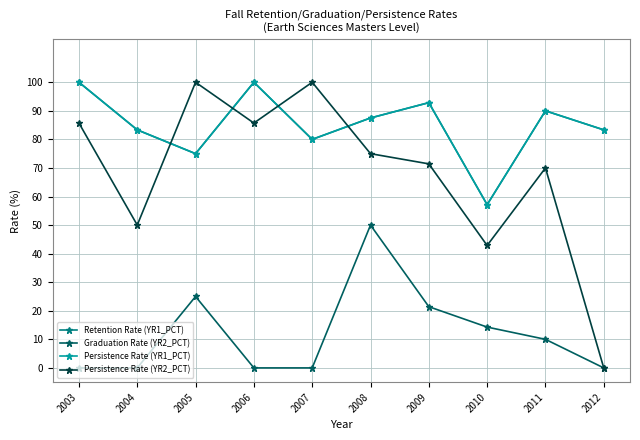

Does the chart have visible grid lines?

Yes